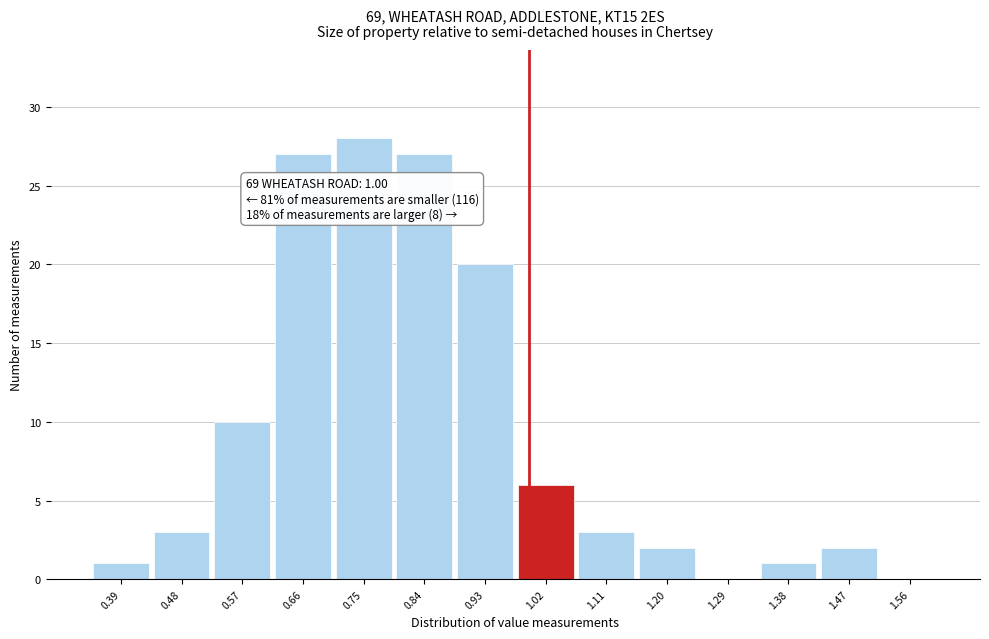

Which range on the x-axis has the tallest bar?

0.71 to 0.80